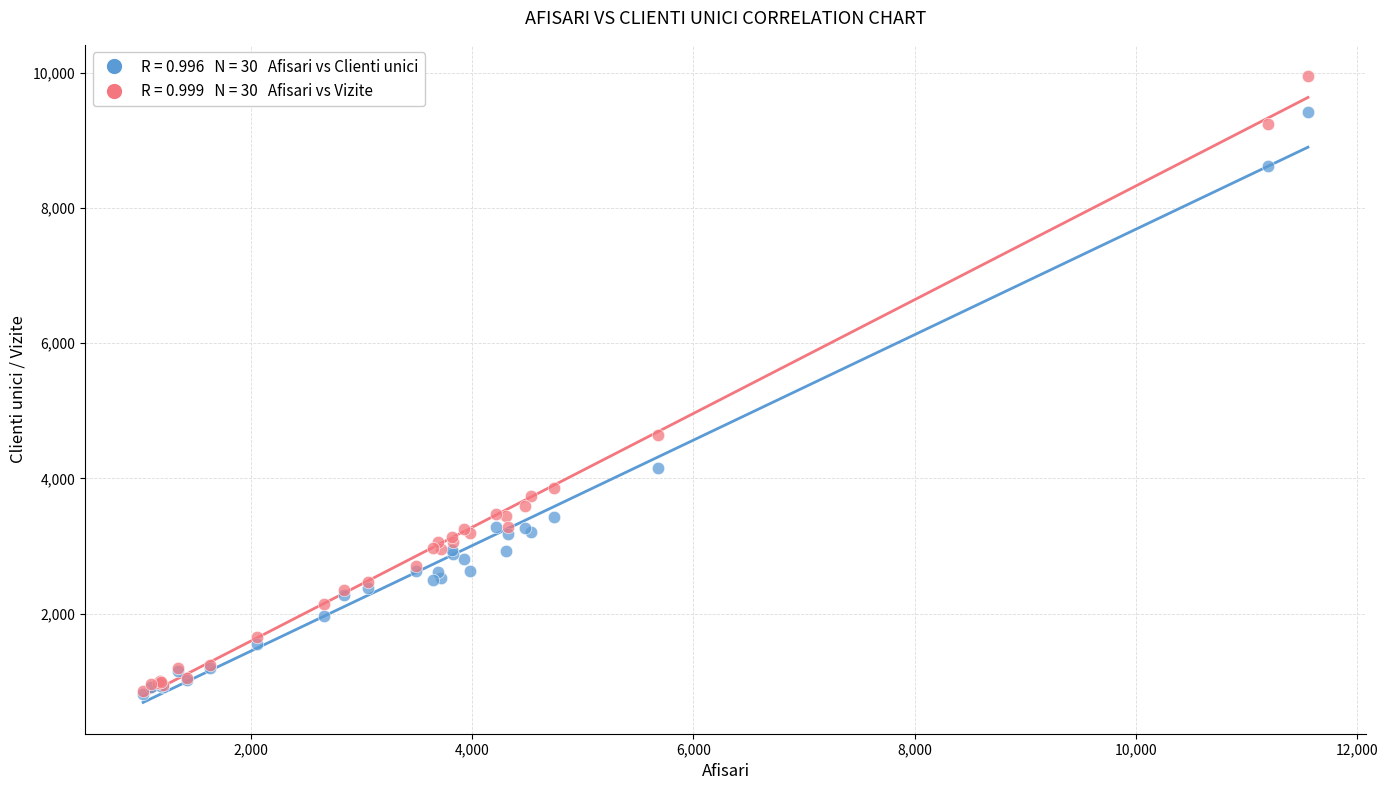

Across all series, what Y value is closest to 5381?

4647